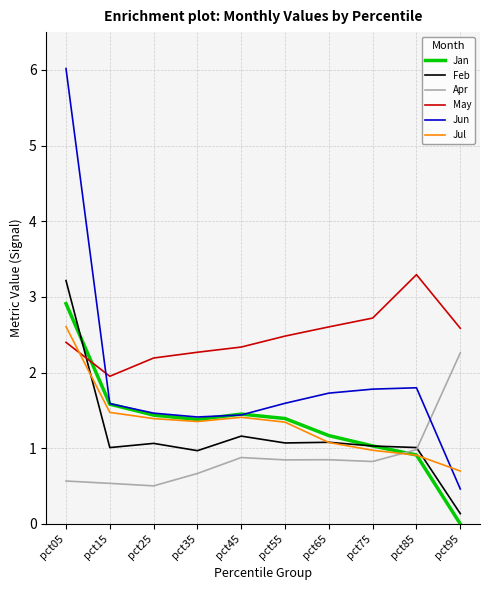

Where do Jul and May first cross each other?

pct05 and pct15